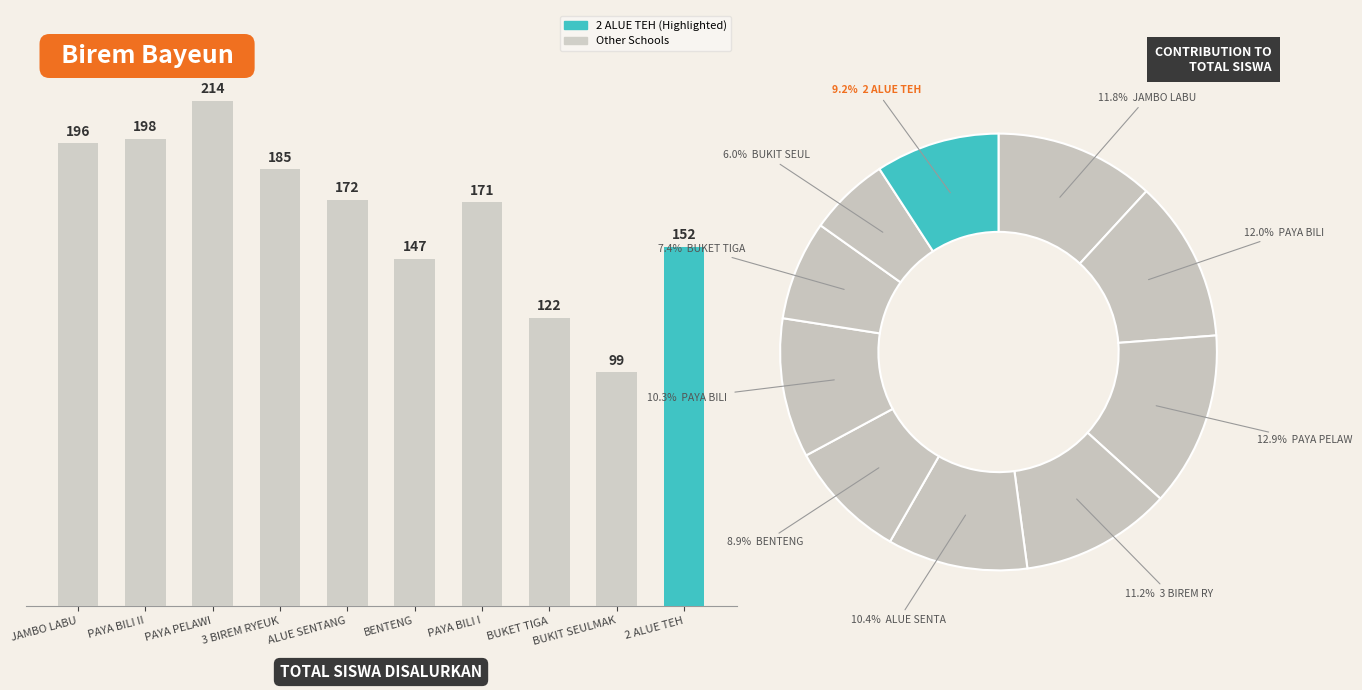

How many bars are there in total?

10